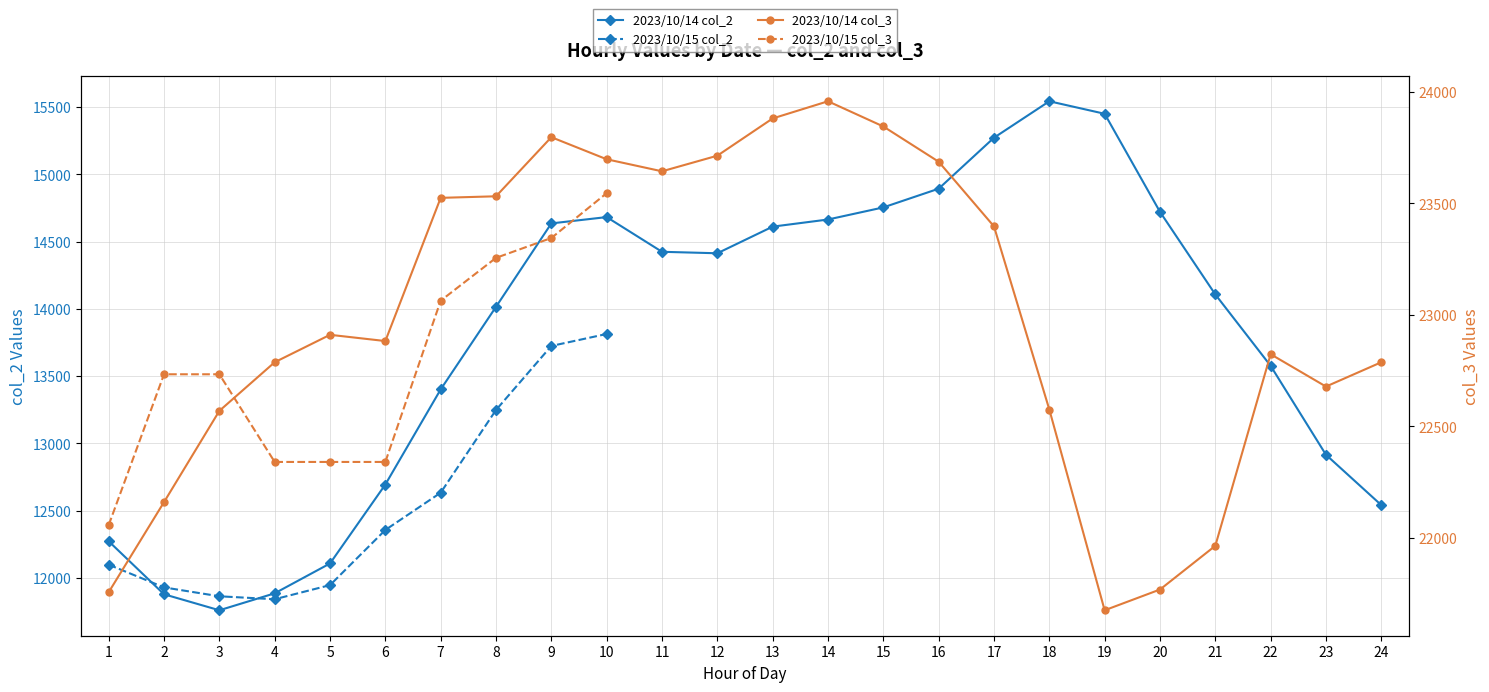

Is the value of 2023/10/14 col_2 at 23 greater than the value of 2023/10/14 col_3 at 22?

No